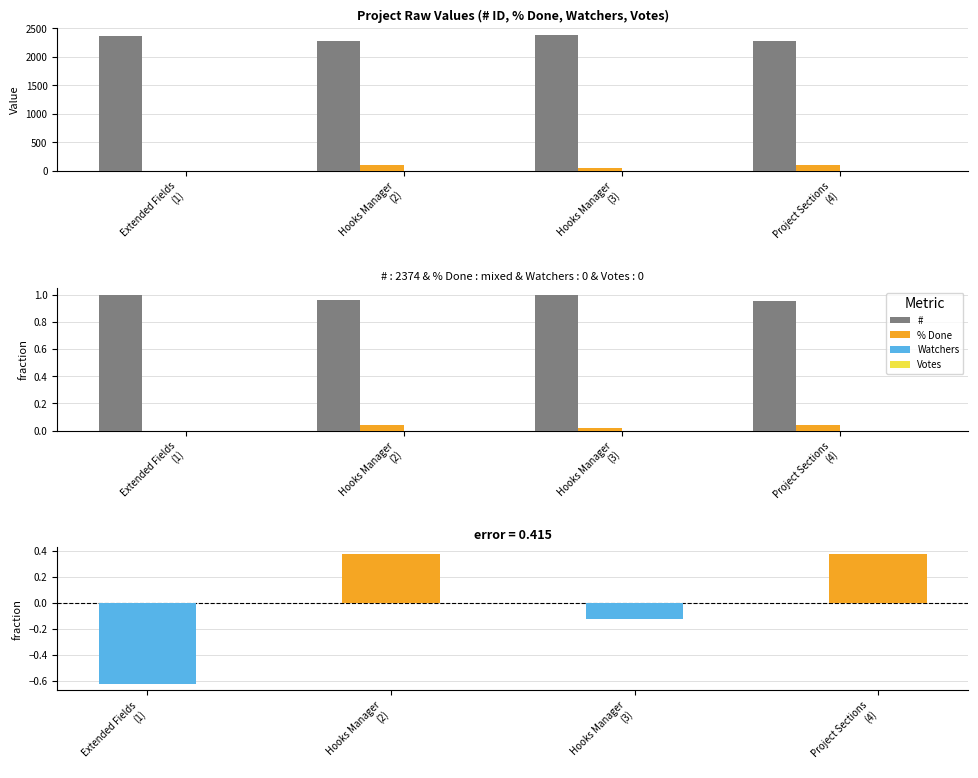

How many positive values does the % Done (deviation) series have?

2